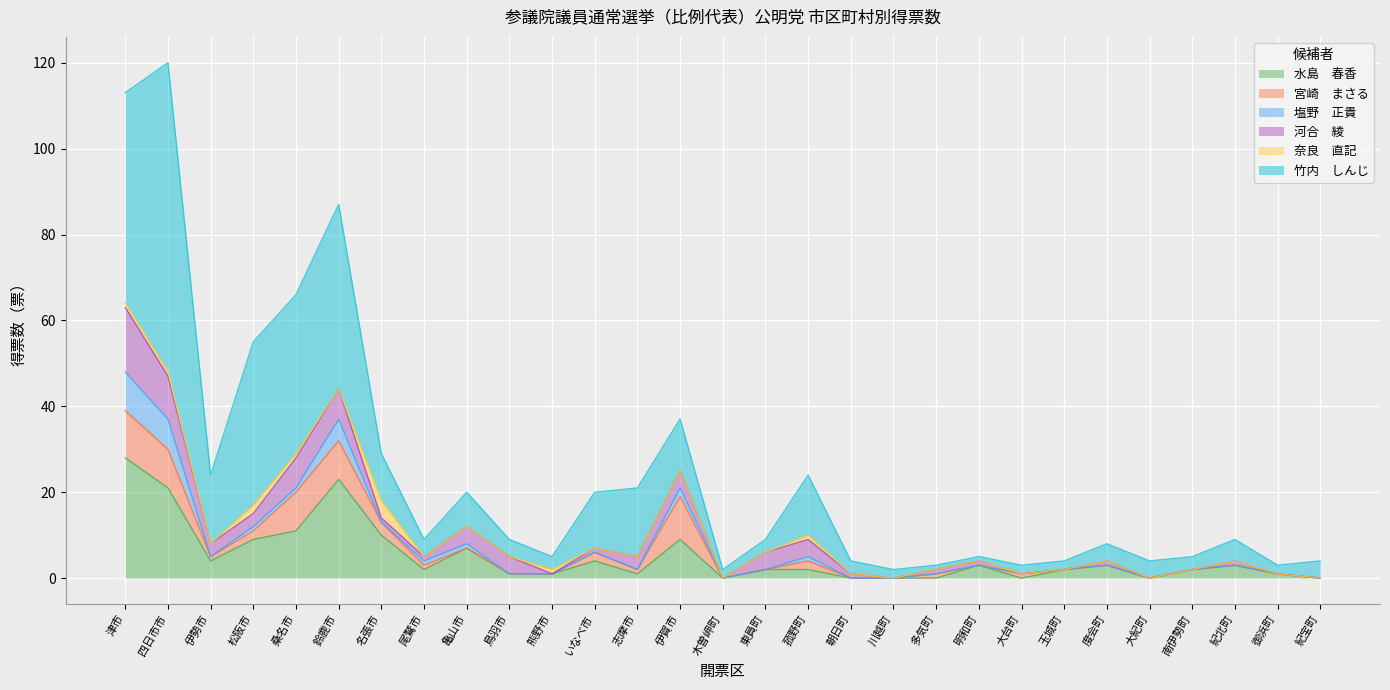

At which label does 水島　春香 first exceed 2?

津市